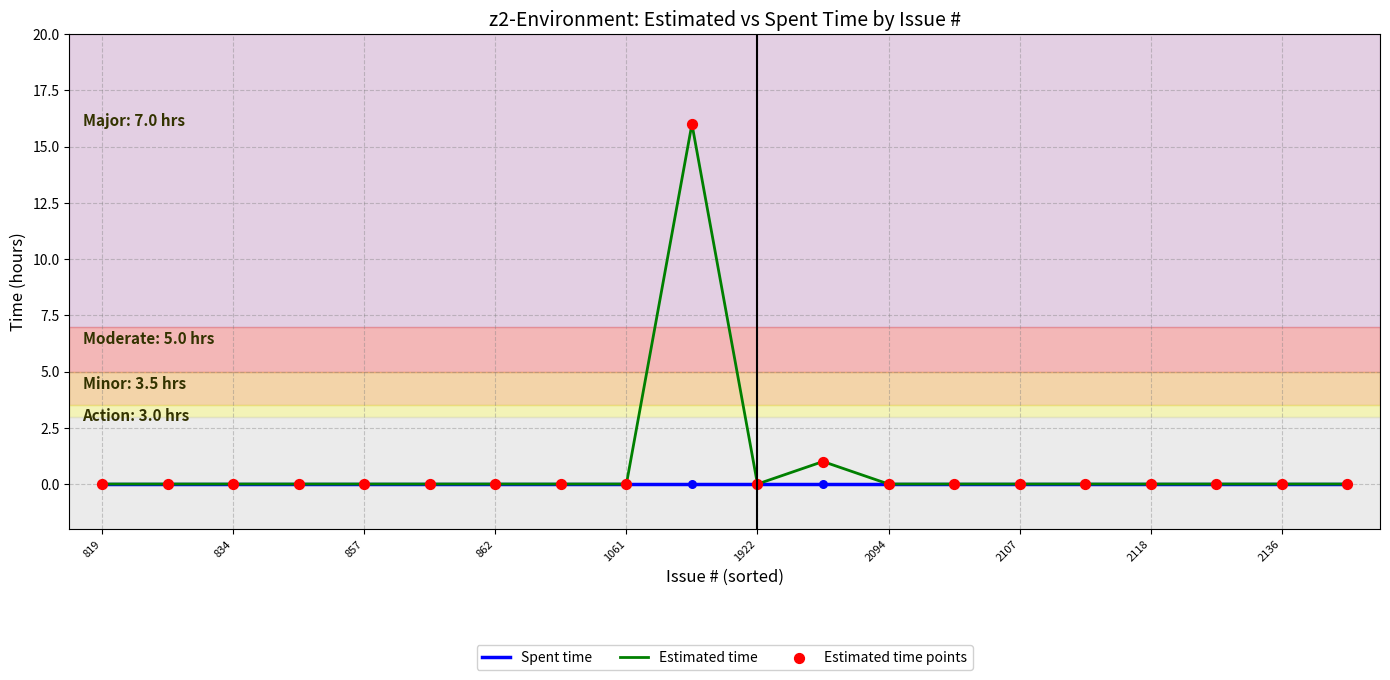

What is the maximum value for Estimated time?

16